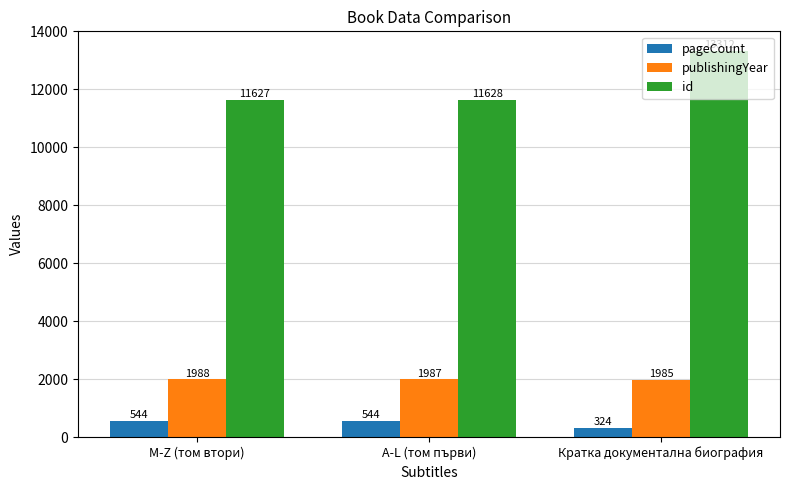

What is the label of the 1st bar from the right?

Кратка документална биография